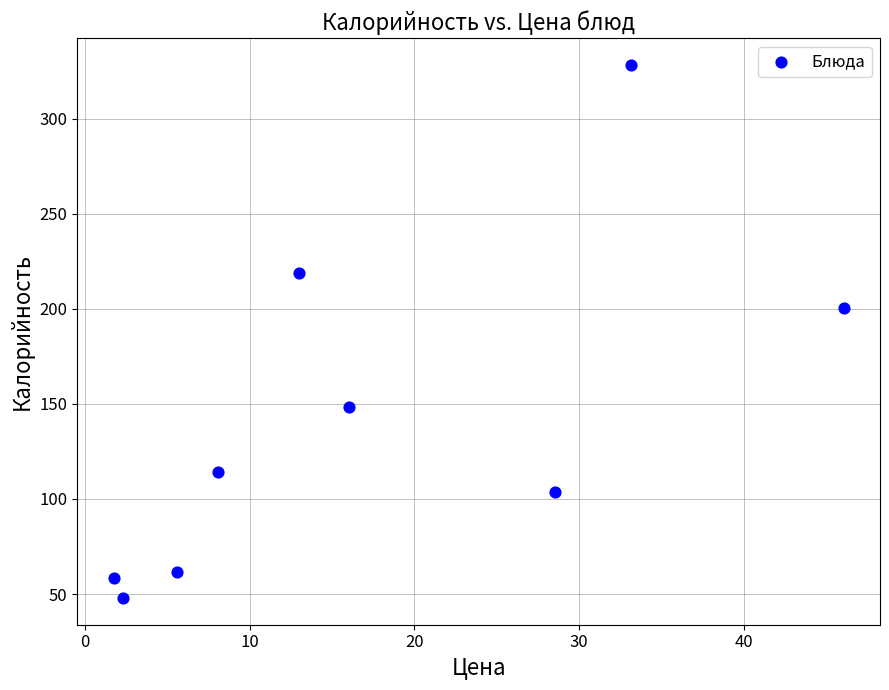

What is the range of X values (max minus min)?

44.3